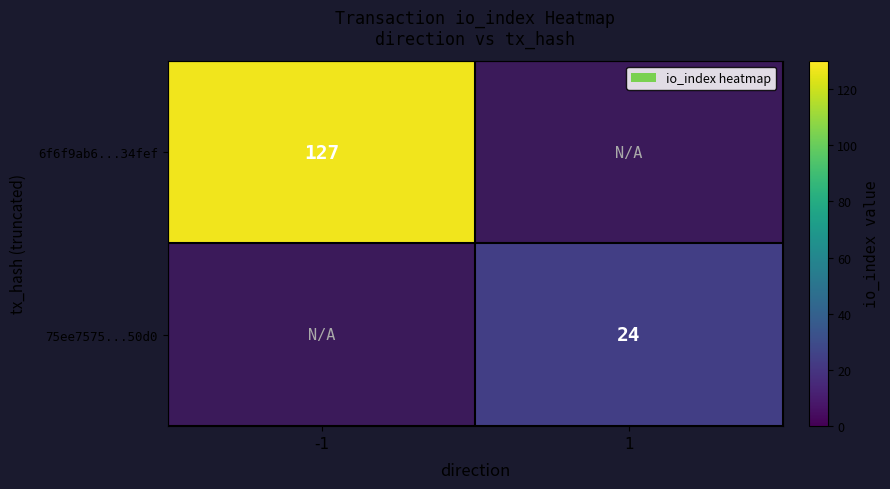

The 6f6f9ab6...34fef series shows 85 at -1. True or false?

False